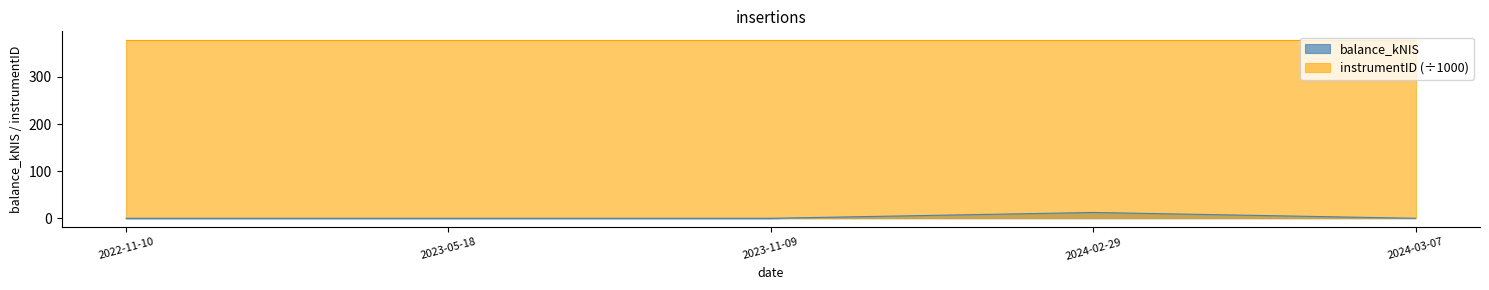

How many values are above zero?

1